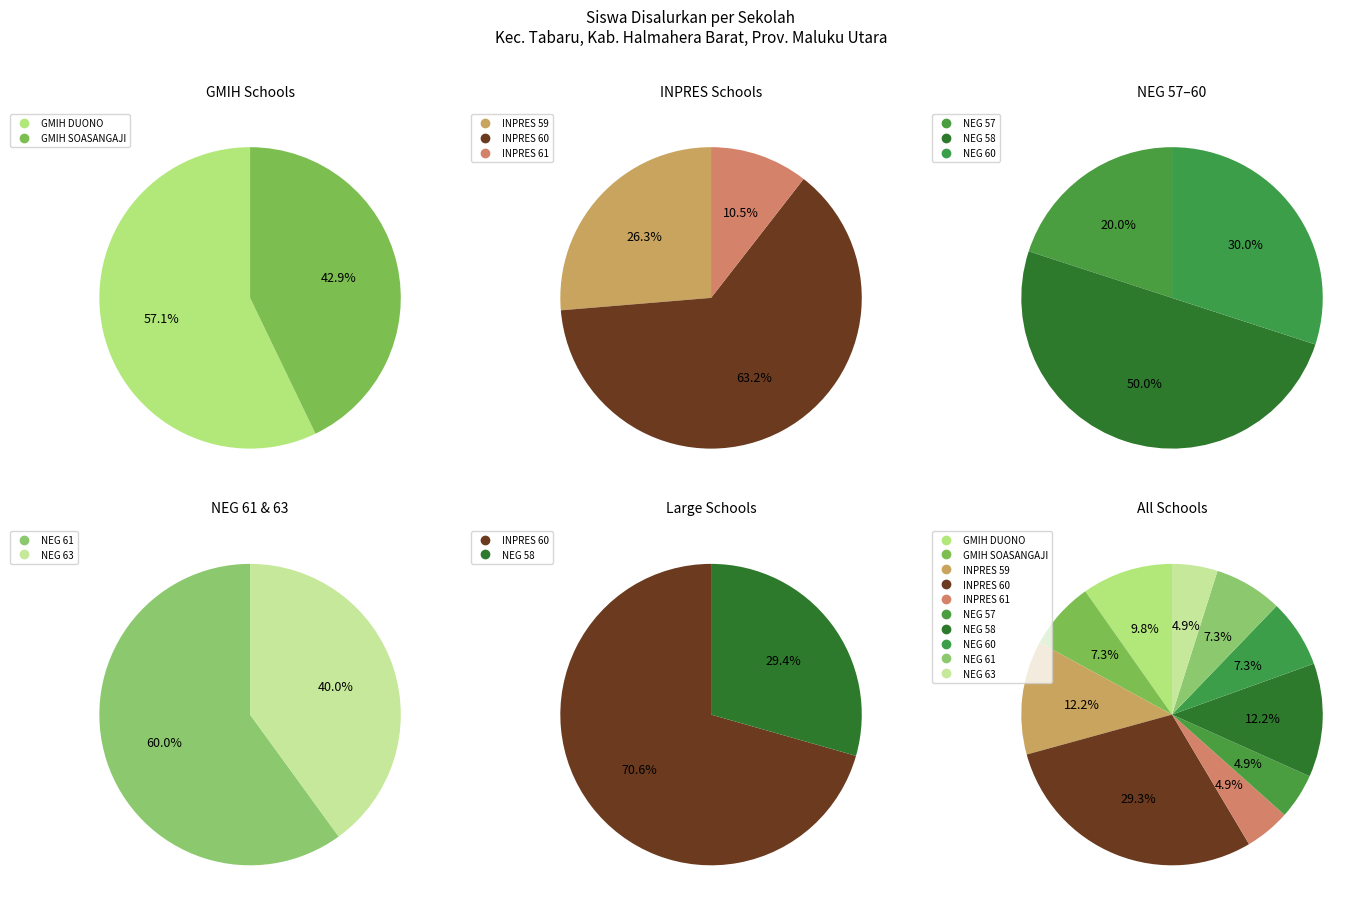

True or false: 6 accounts for 21% of the total.

False